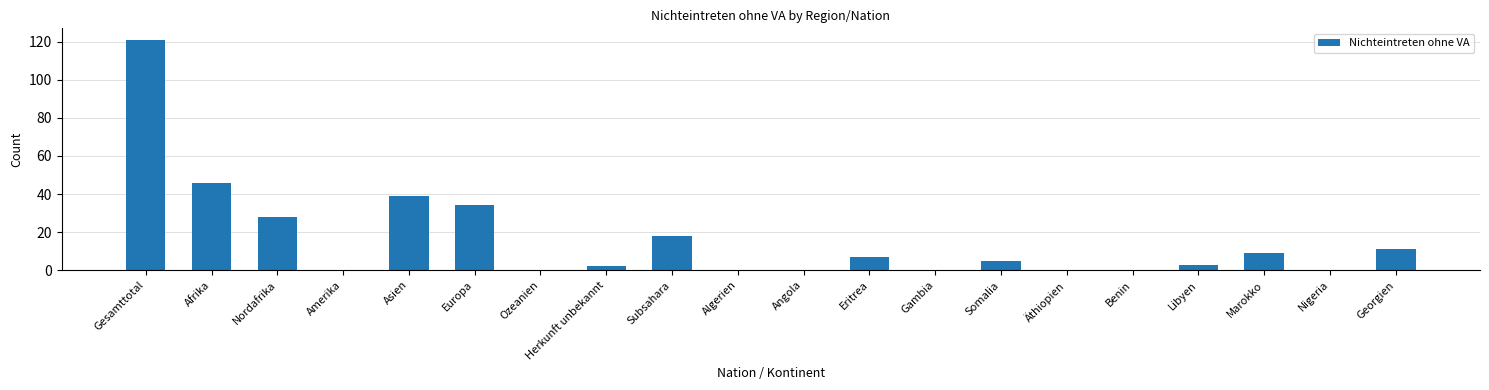

Does the chart contain stacked bars?

No